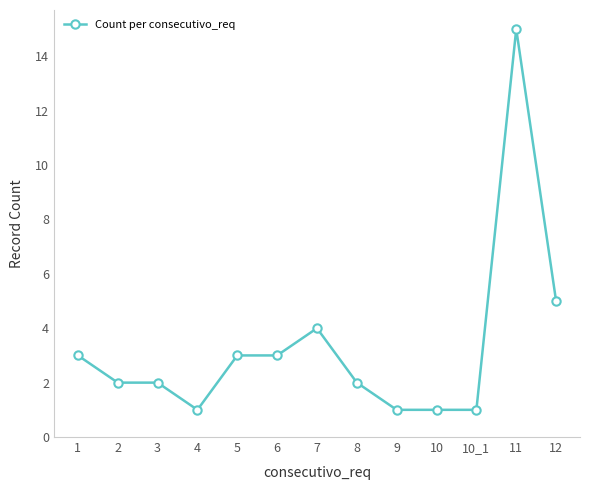

What is the sum of all values?

43